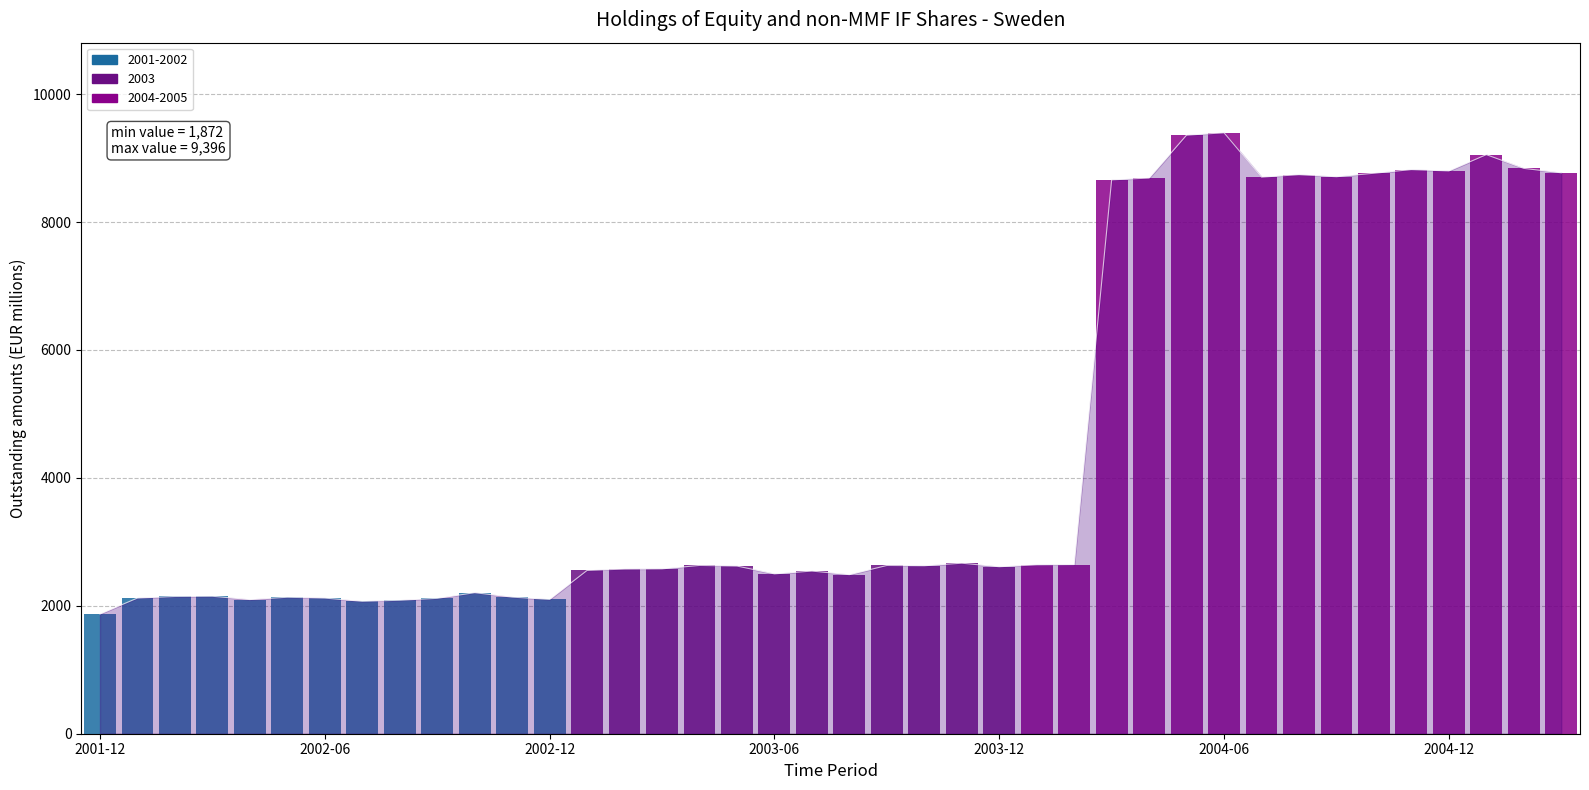

At which label does the data first exceed 2621?

2003-04